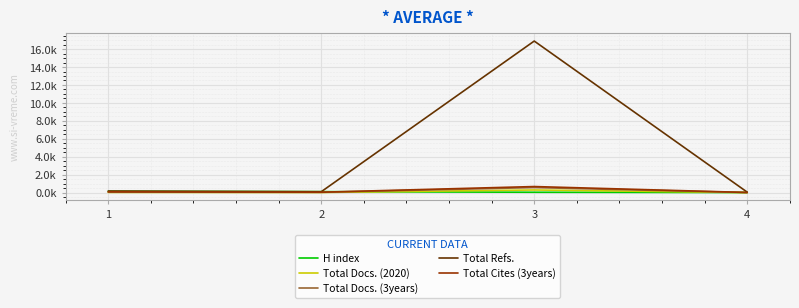

The Total Cites (3years) series shows 1179 at 3. True or false?

False